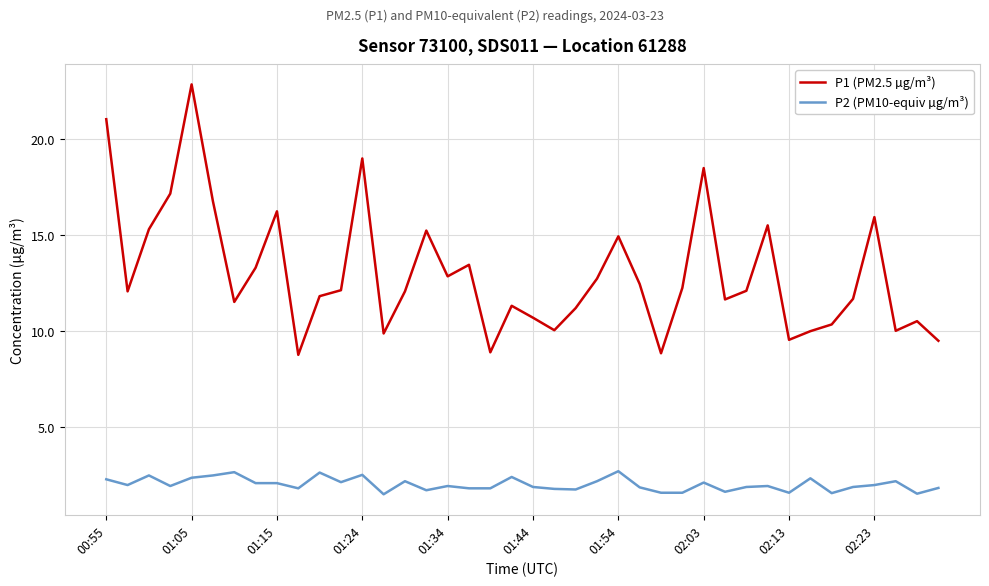

What are all the series names shown in the legend?

P1 (PM2.5 µg/m³), P2 (PM10-equiv µg/m³)